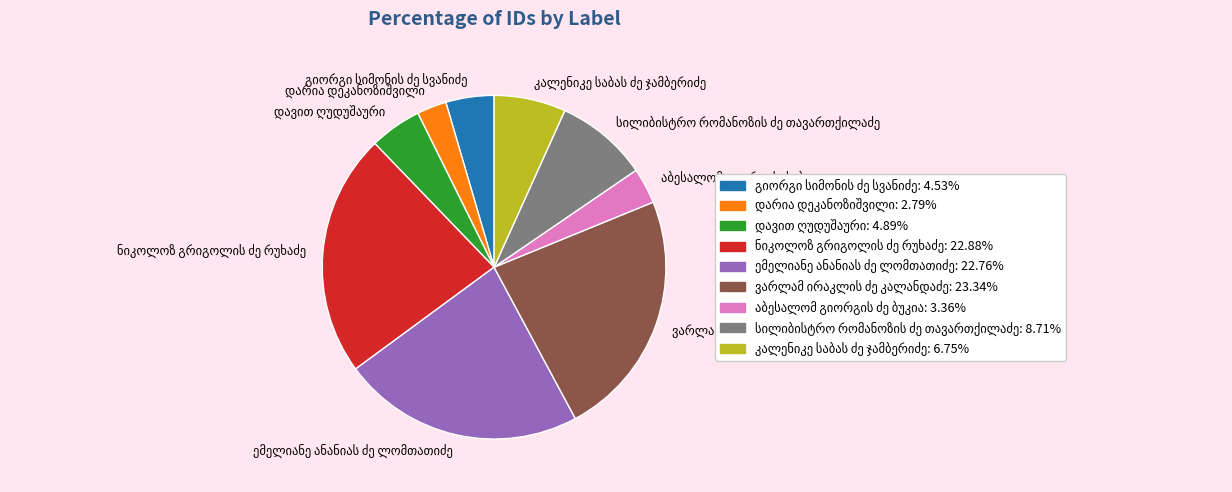

Is there a majority slice in this chart?

No